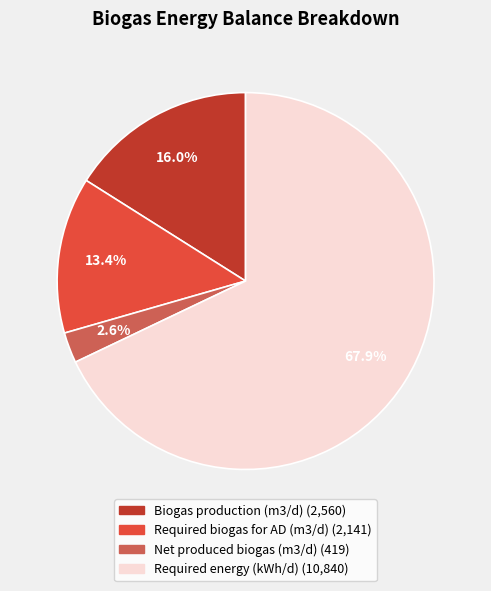

What percentage is NOT represented by Biogas production?

84.0%